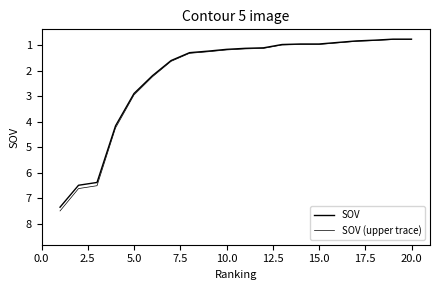

Is this an area chart (filled region under the line)?

No